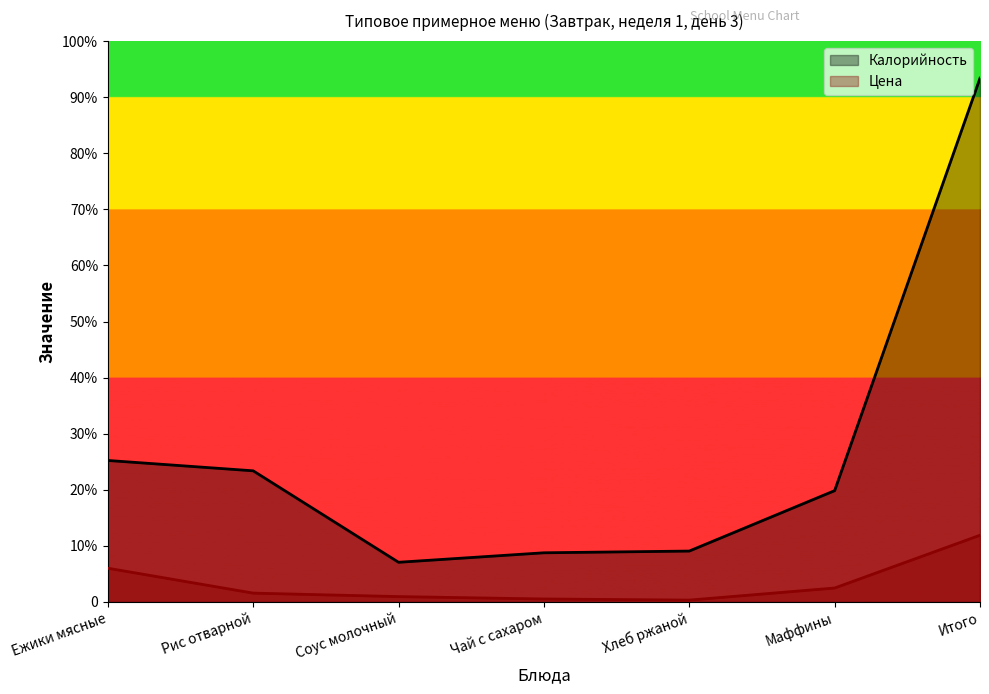

What is the label of the 1st point from the left?

Ежики мясные